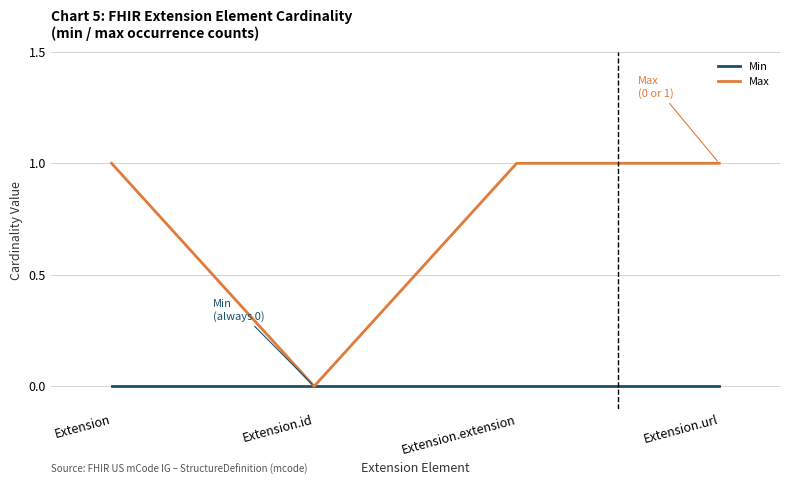

How many categories are shown in the chart?

4